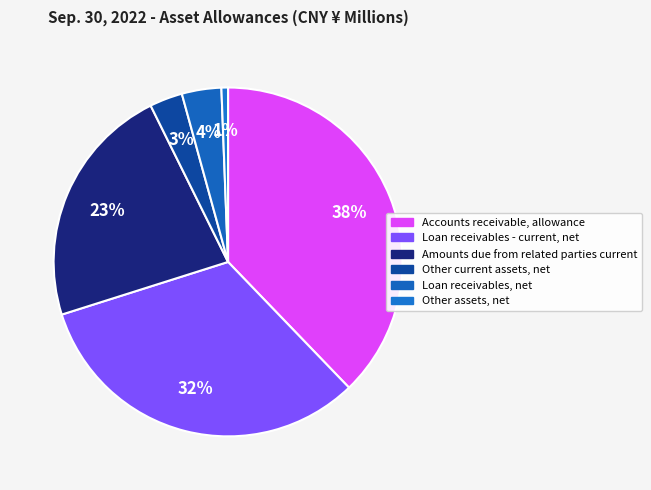

Count the number of slices in the pie.

6